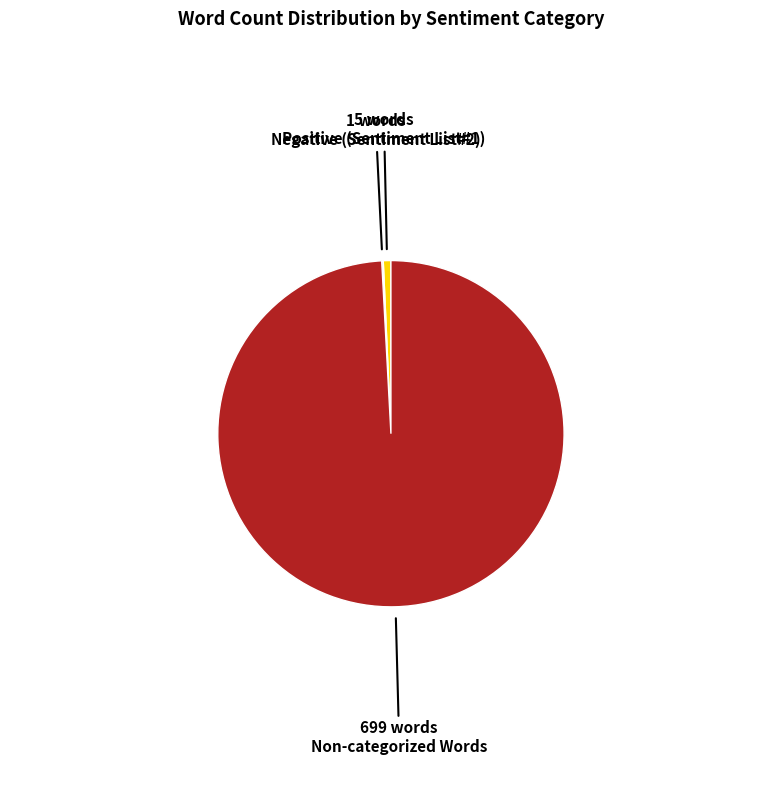

Does any single category account for the majority?

Yes